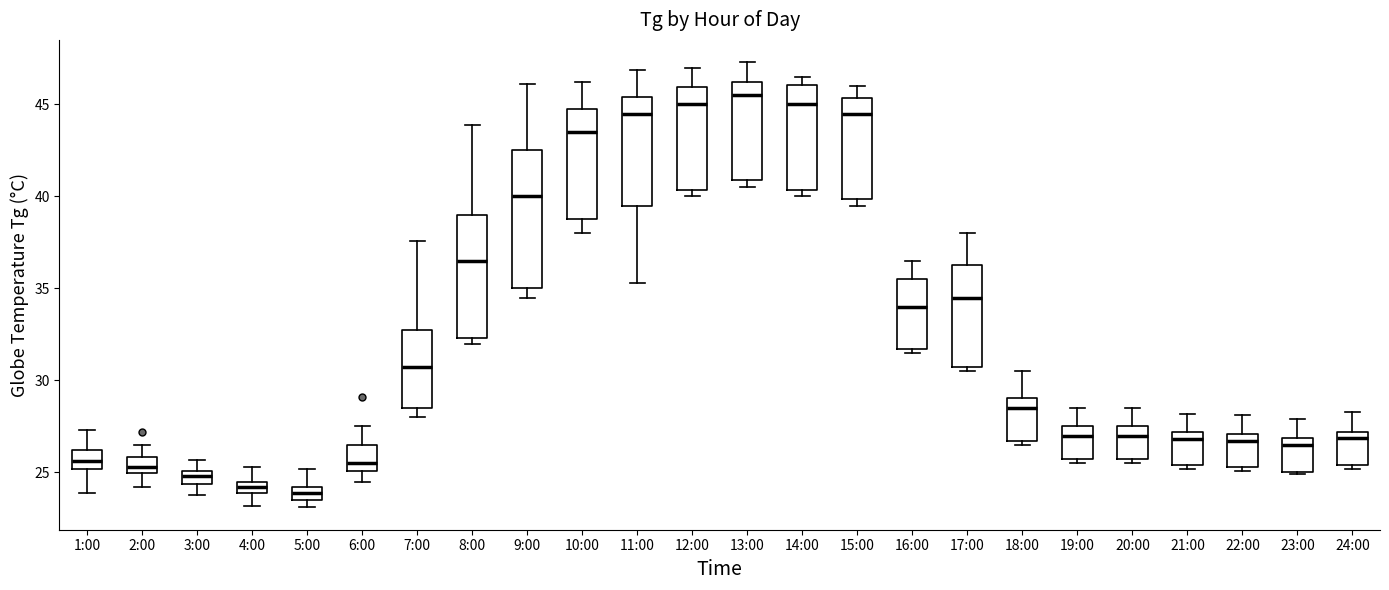

Where does the upper whisker of the box for 3:00 end on the y-axis? The values are not printed on the chart, so give them approximately, as read against the axis.

25.5